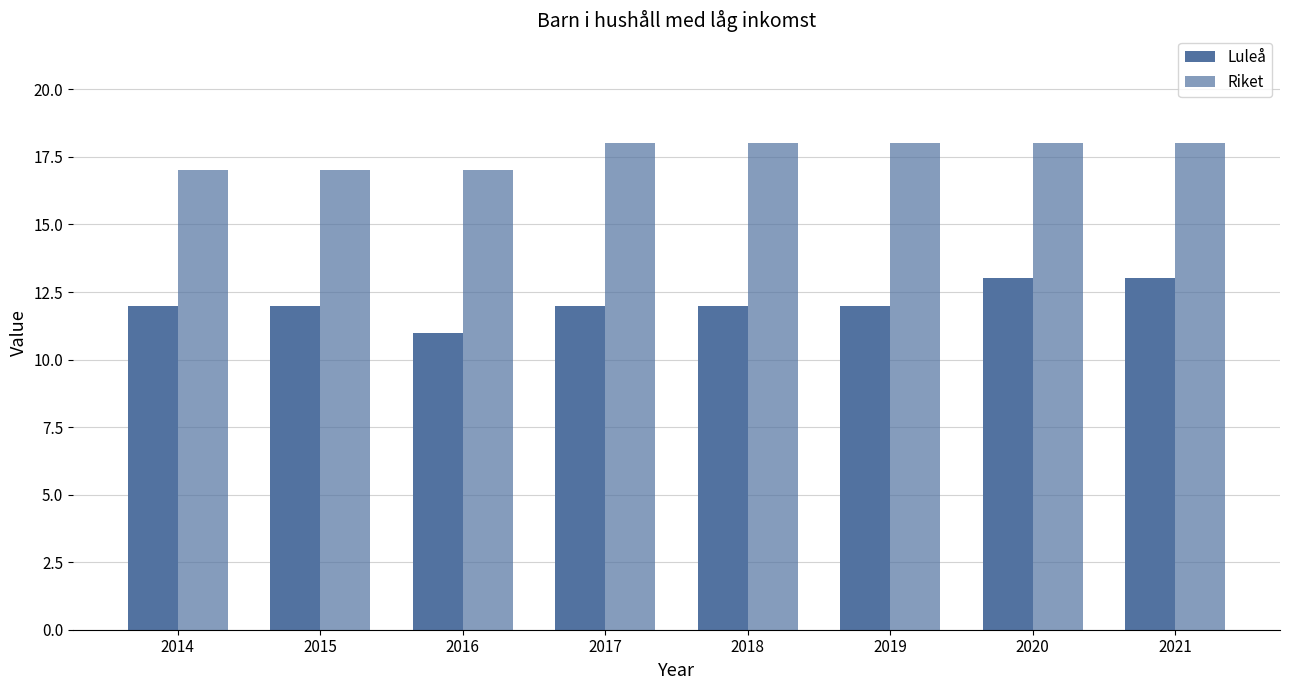

What is the value of the Riket bar at the 5th from the left?

18